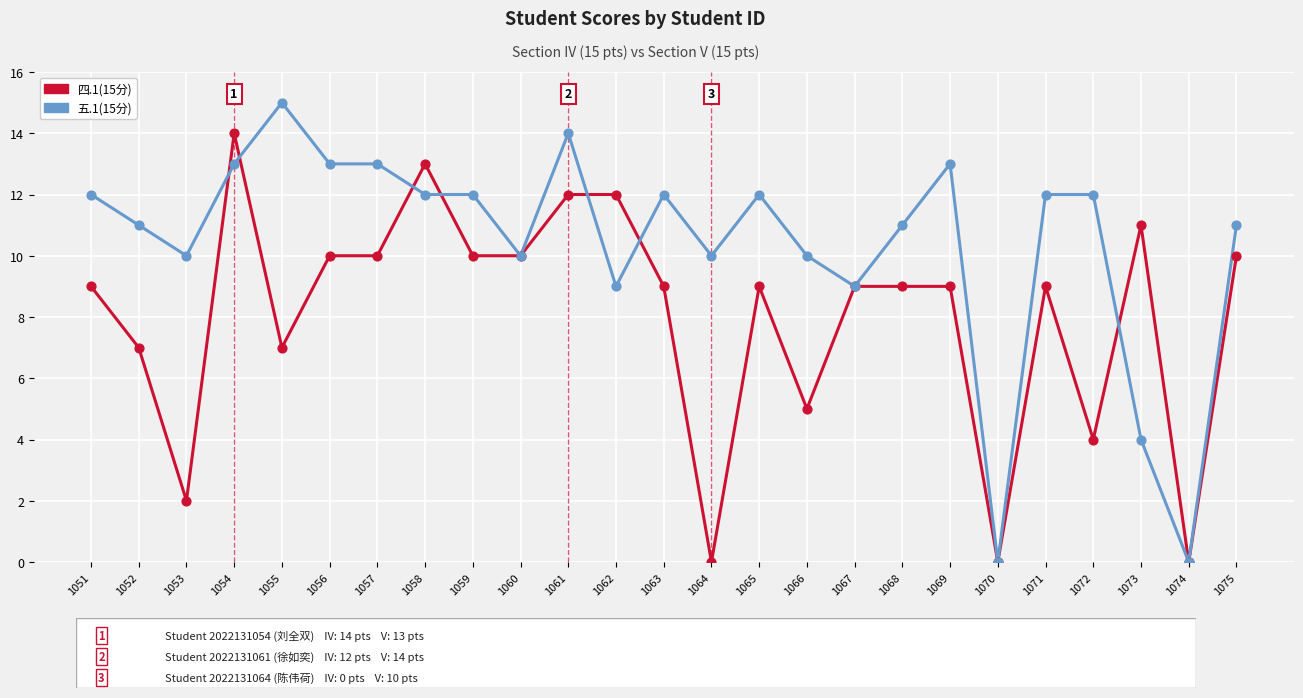

Which series changed the most between 1059 and 1067?

五.1(15分)